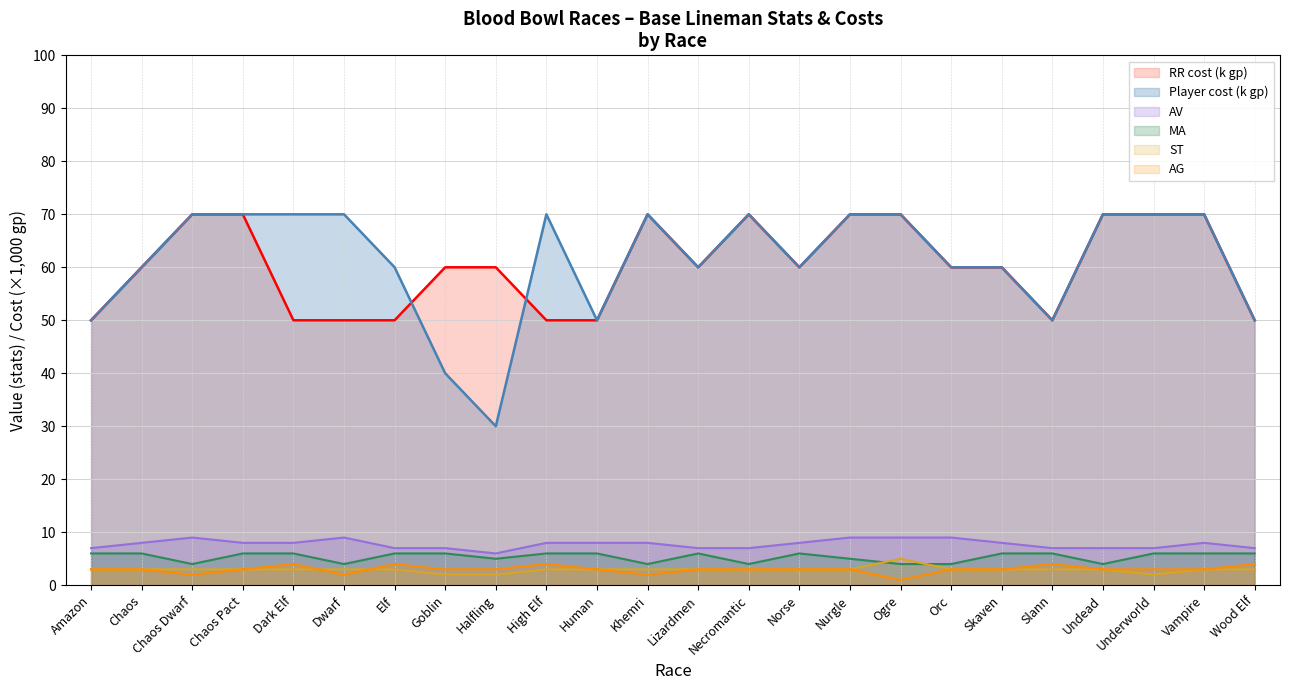

What is the difference between the second highest and minimum values in the AG series?

3